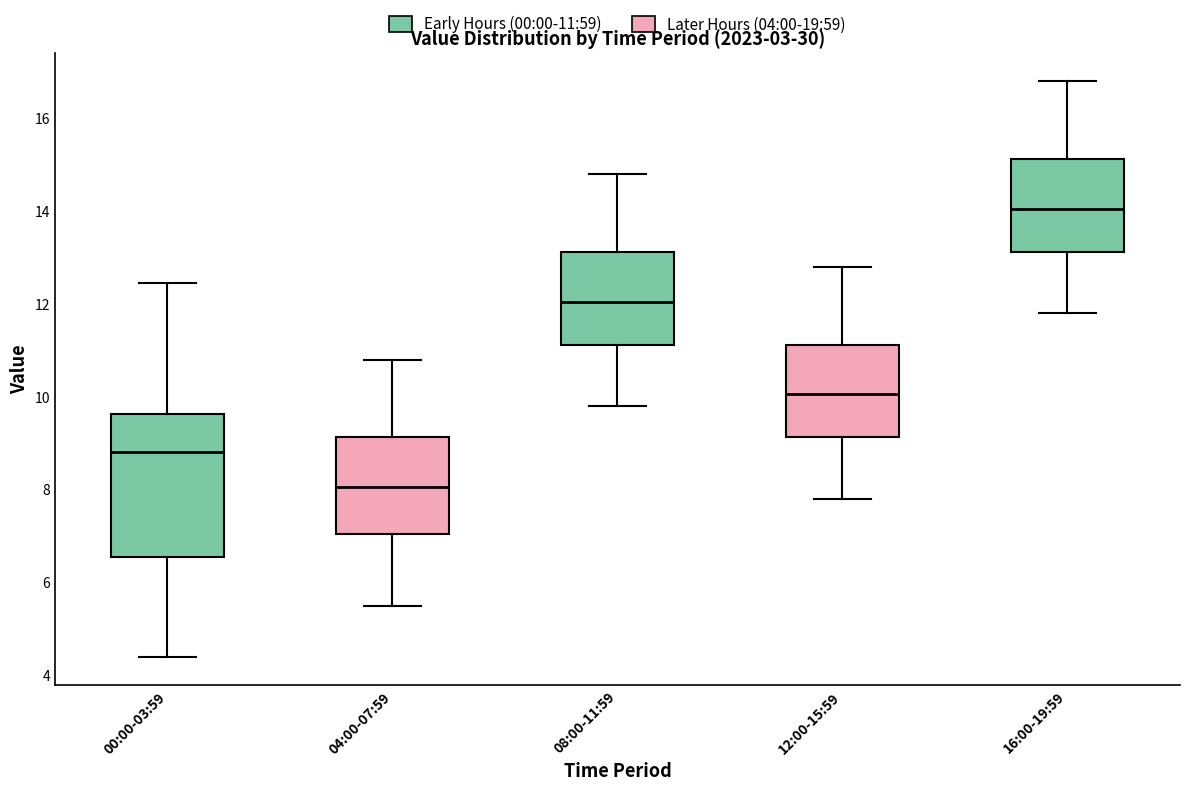

Where is the lower edge of the box for 04:00-07:59 on the y-axis? The values are not printed on the chart, so give them approximately, as read against the axis.

7.0